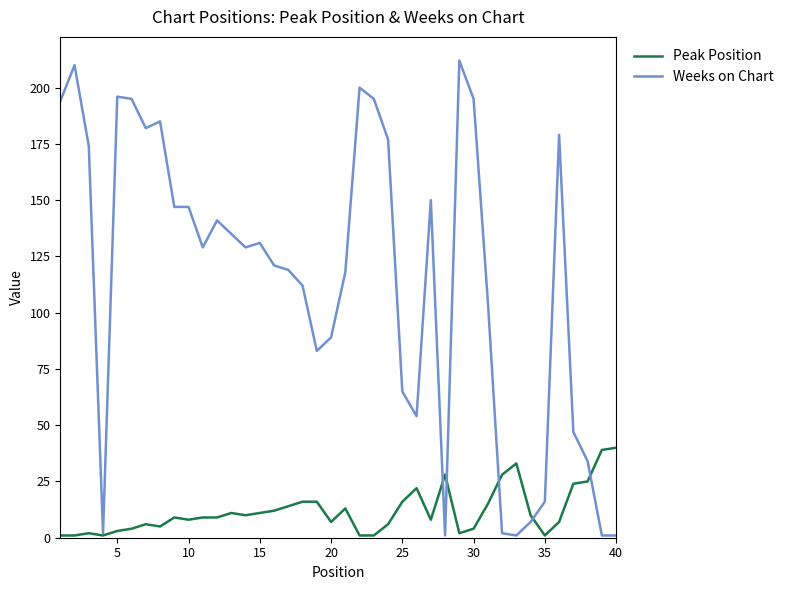

Which series has the widest spread of values?

Weeks on Chart